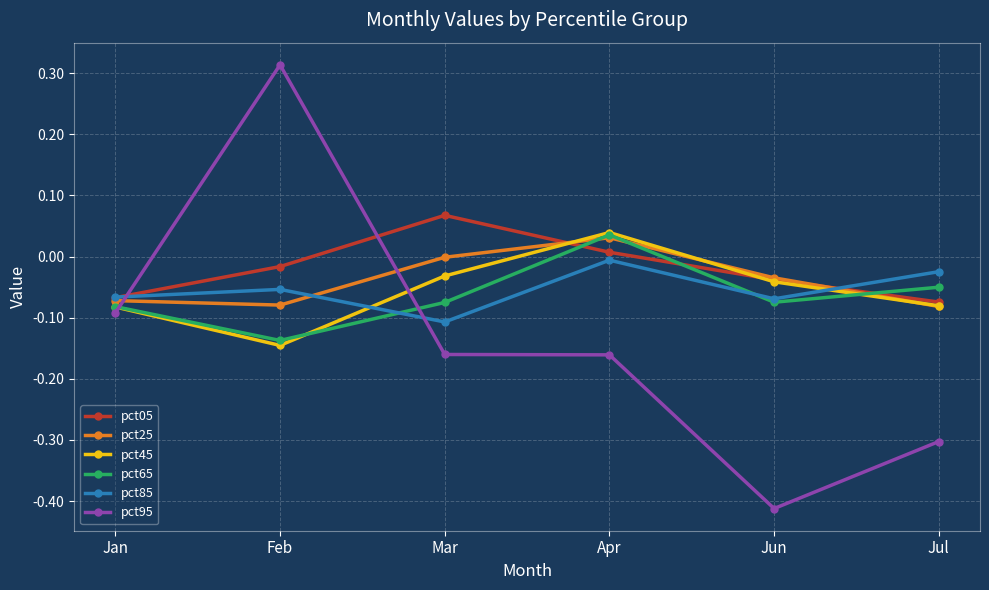

Between which two adjacent categories do pct45 and pct95 first intersect?

Jan and Feb